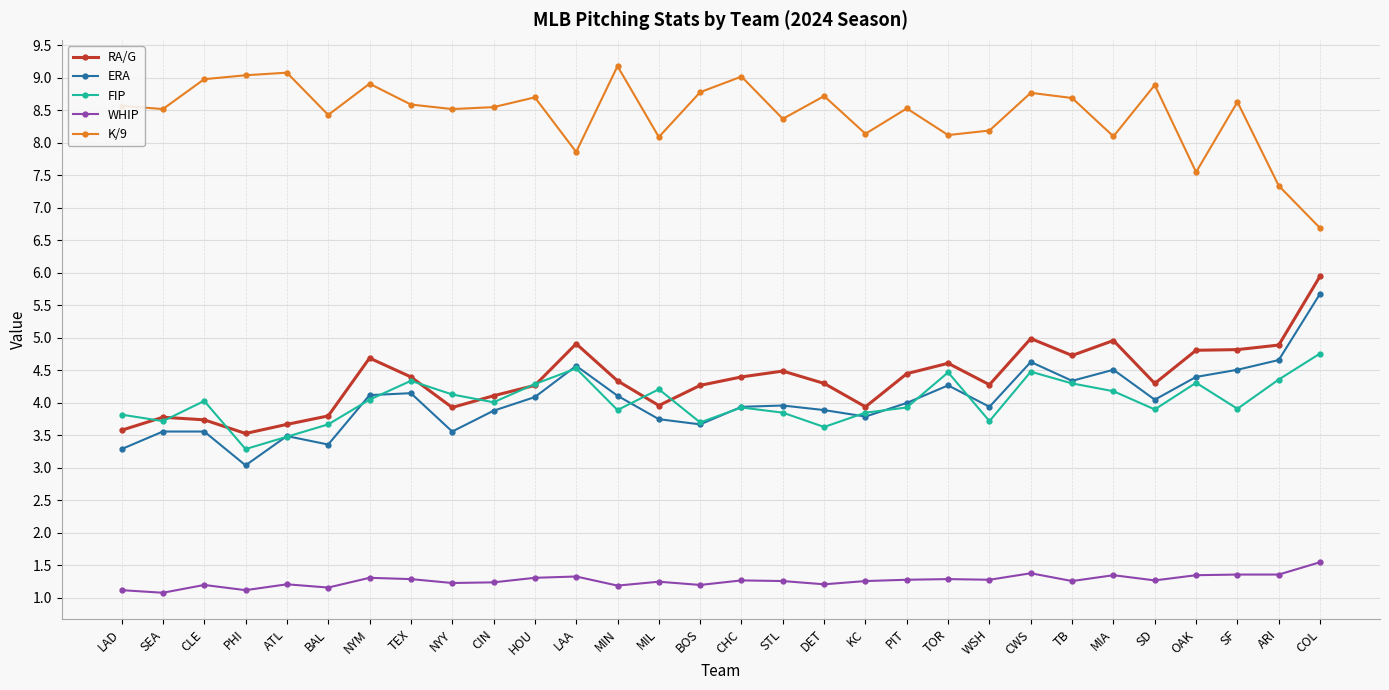

Is it true that RA/G equals 5.0 at CWS?

True